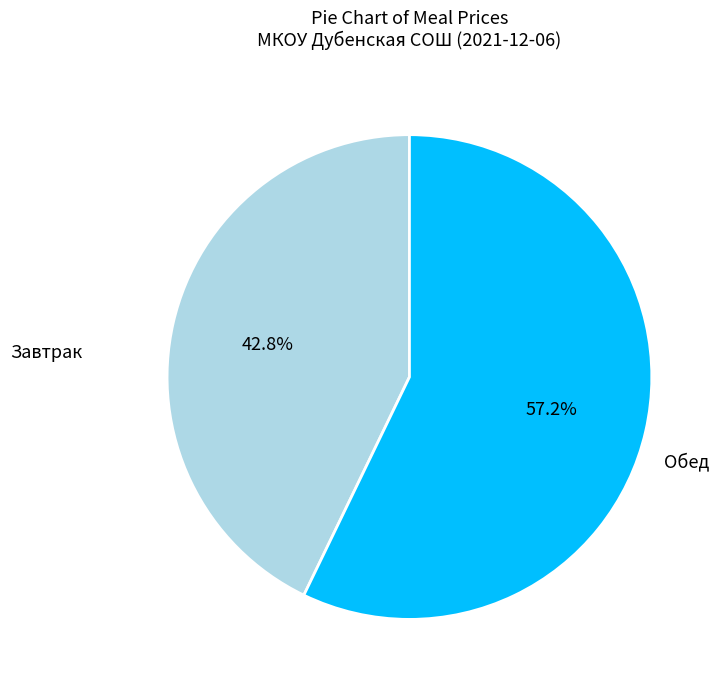

Does any single category account for the majority?

Yes